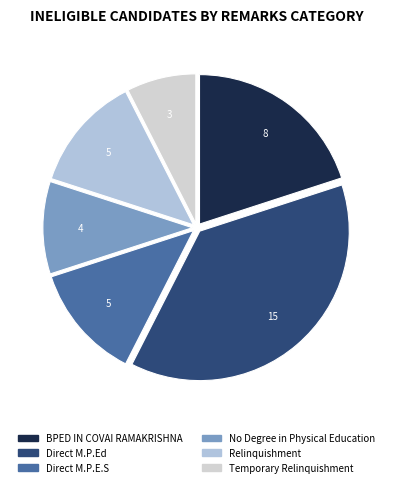

Count the number of slices in the pie.

6